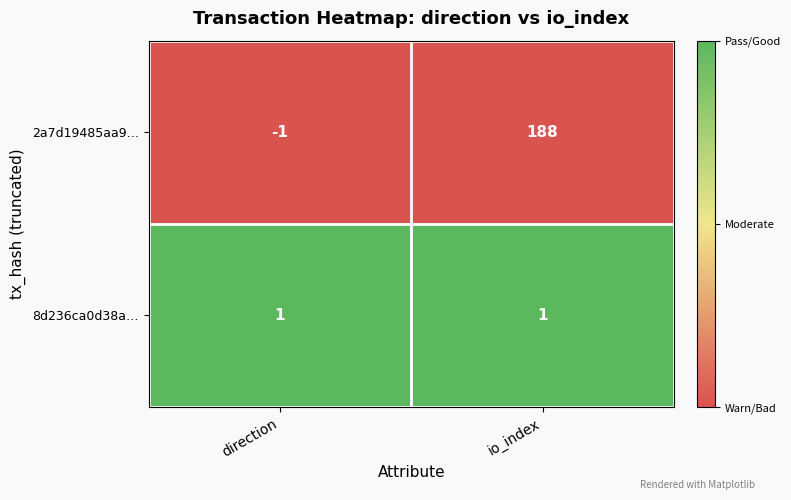

How many data points does each series have?

2